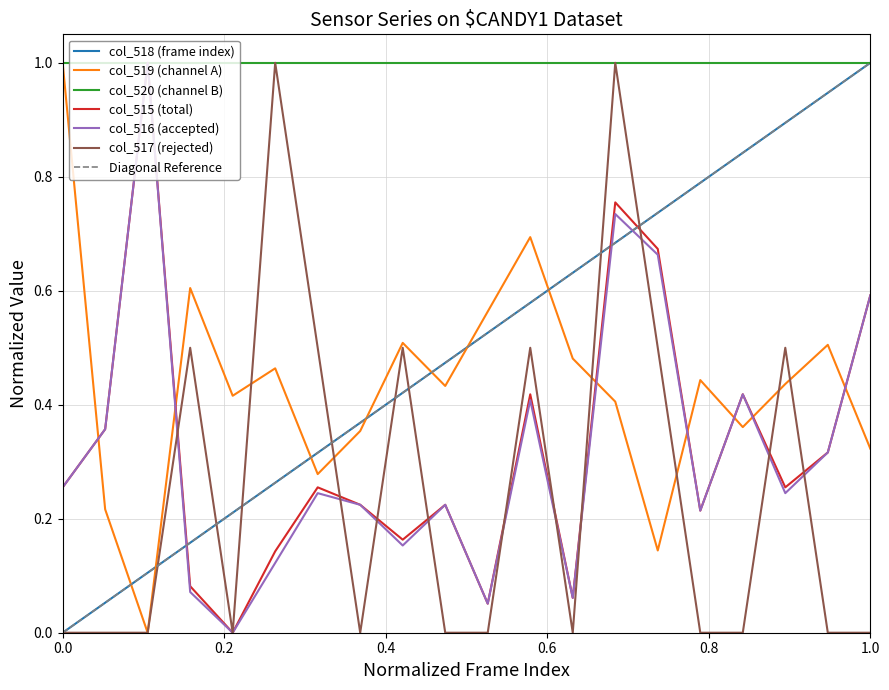

At which label does col_518 (frame index) reach its peak?

1.0